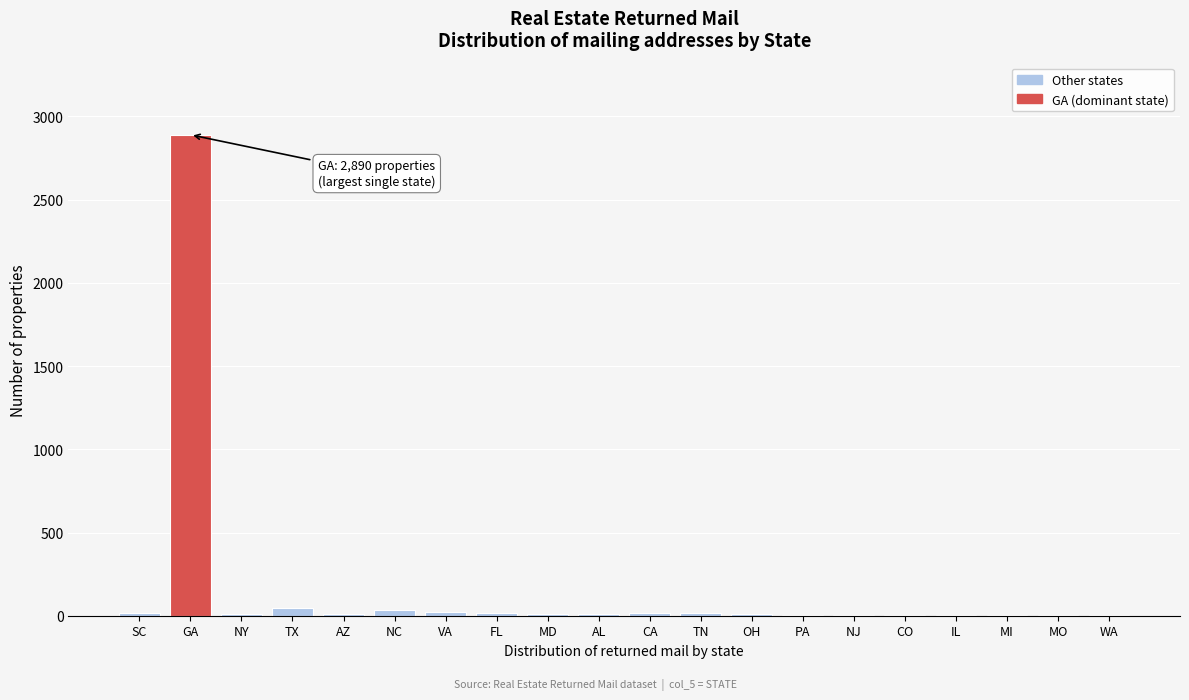

What is the maximum value shown in the chart?

2890